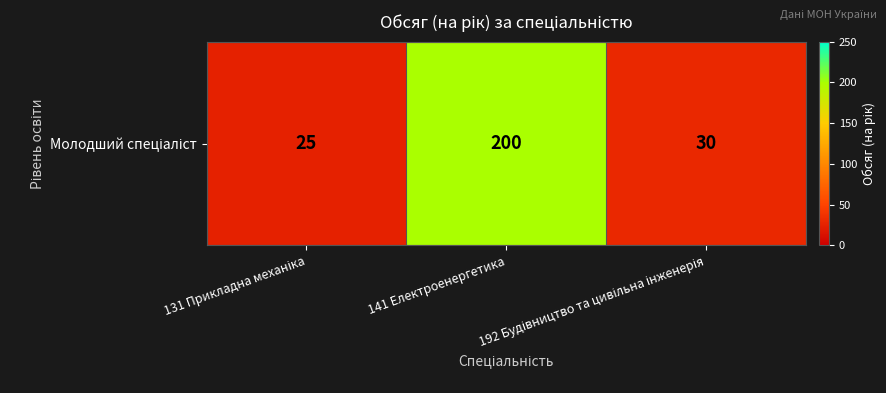

Approximately how many times larger is the value at 131 Прикладна механіка compared to 141 Електроенергетика?

0.1